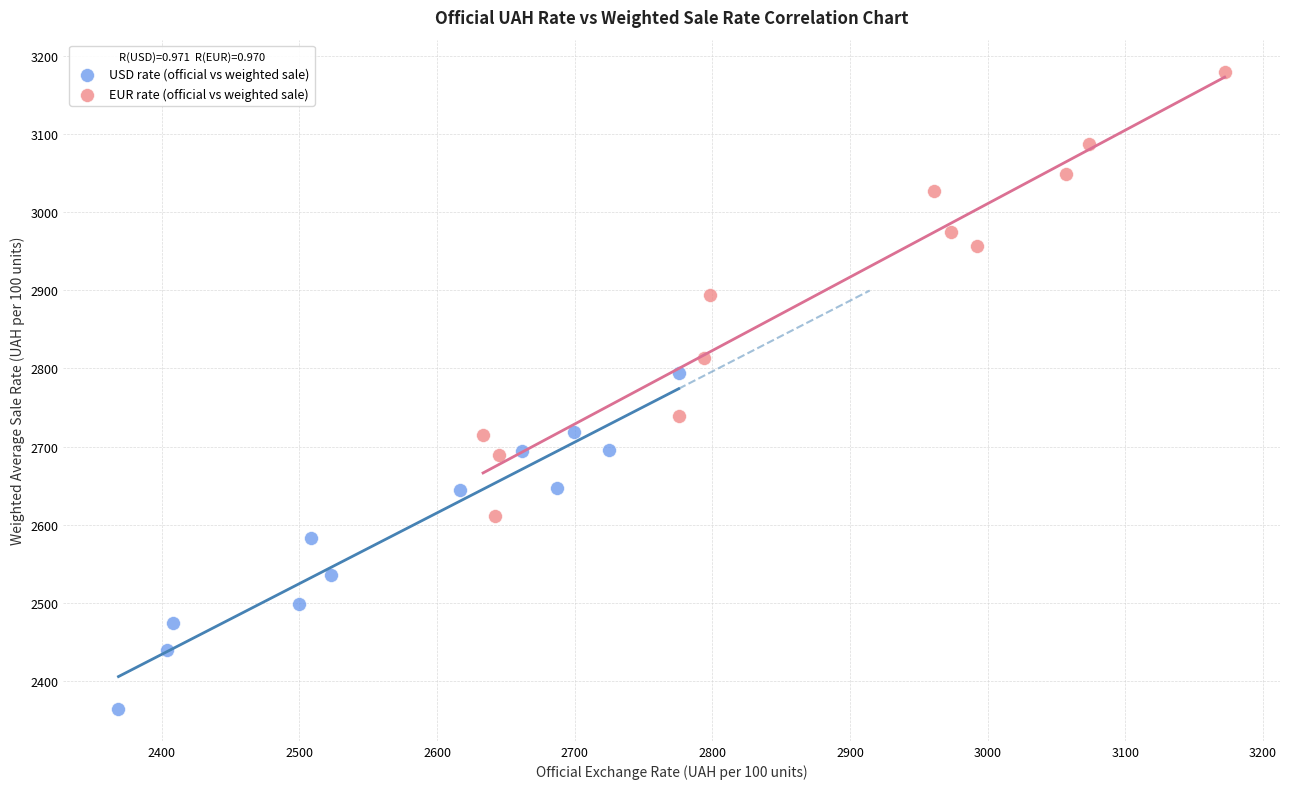

Which series reaches the maximum Y coordinate?

EUR rate (official vs weighted sale)